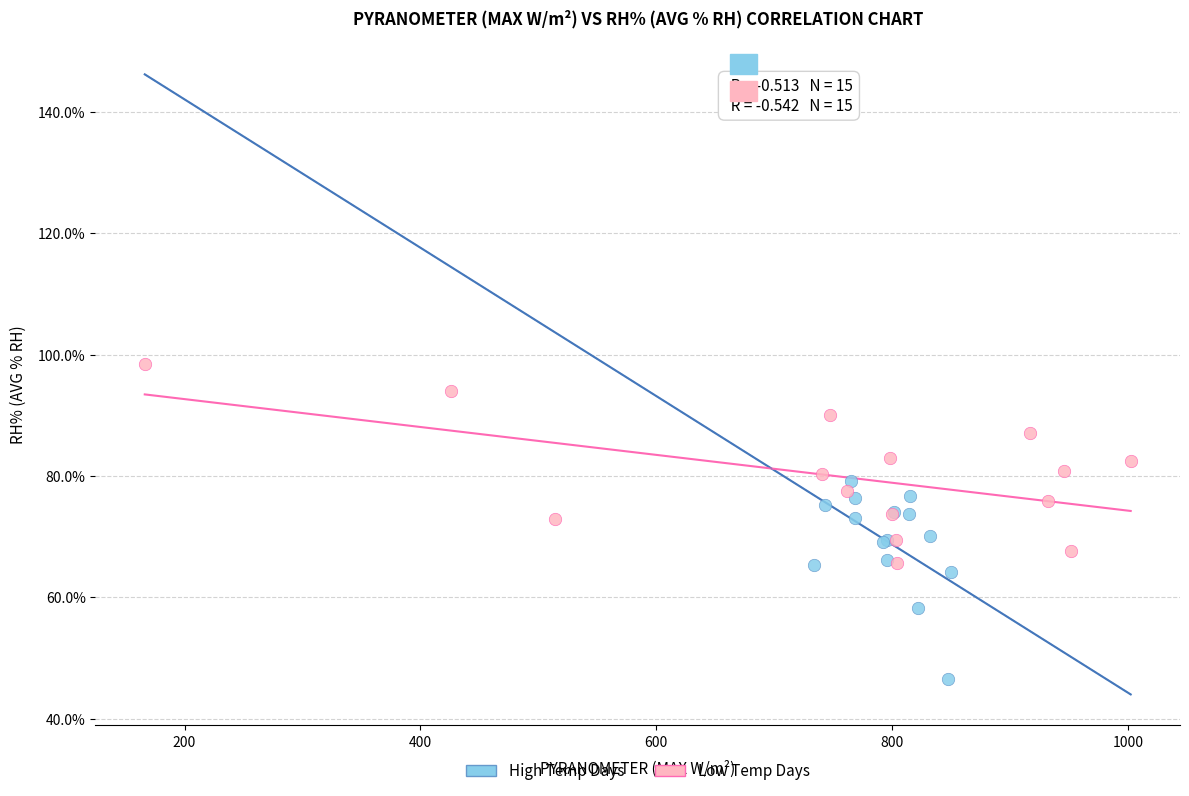

Which series contains the lowest Y value?

High Temp Days